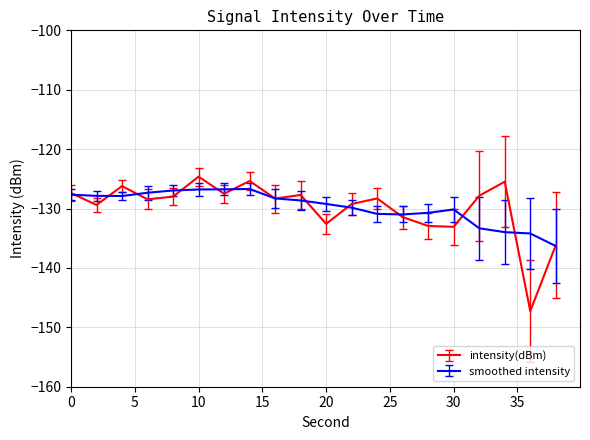

Which series has the widest spread of values?

intensity(dBm)